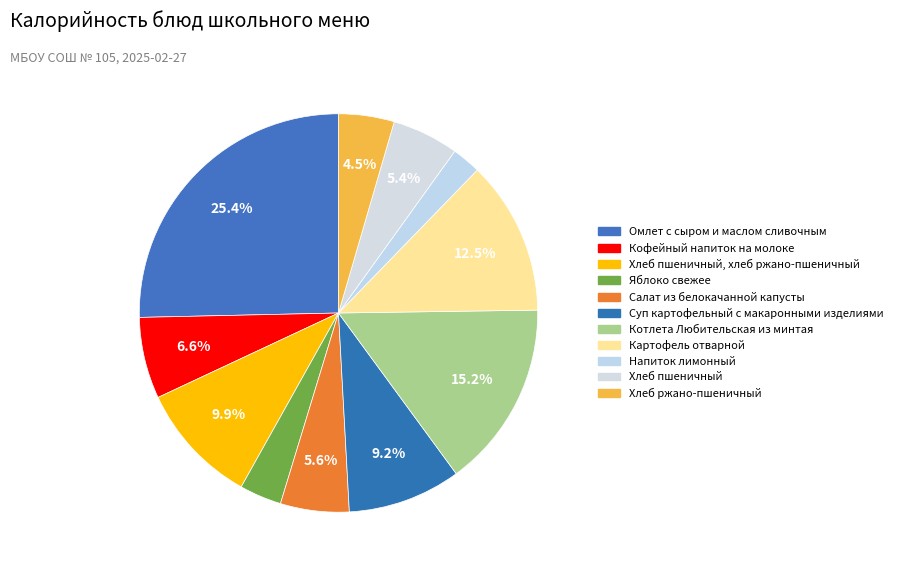

How many slices are in this pie chart?

11